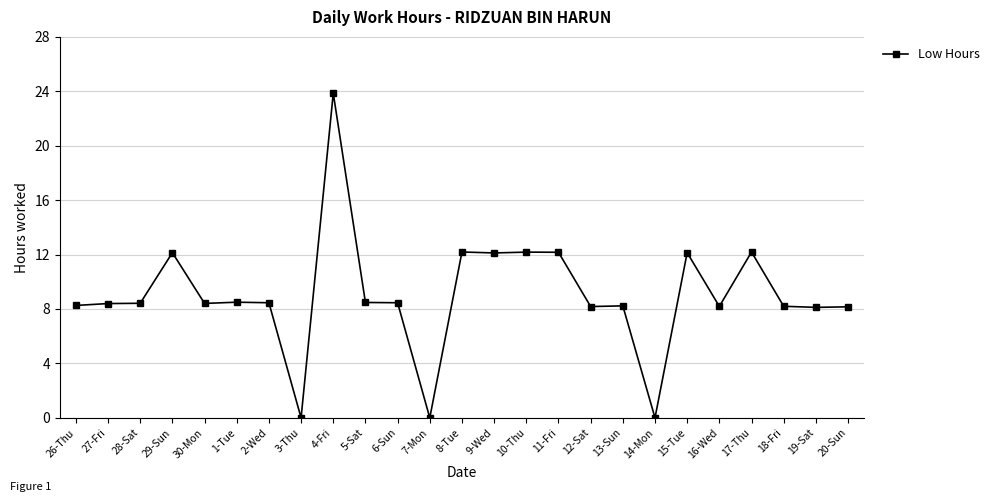

What is the sum of the values at 13-Sun and 18-Fri?

16.4